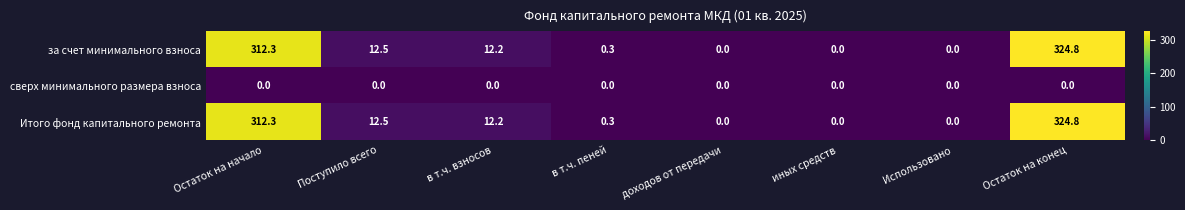

What is the total value across all series at в т.ч. пеней?

0.6